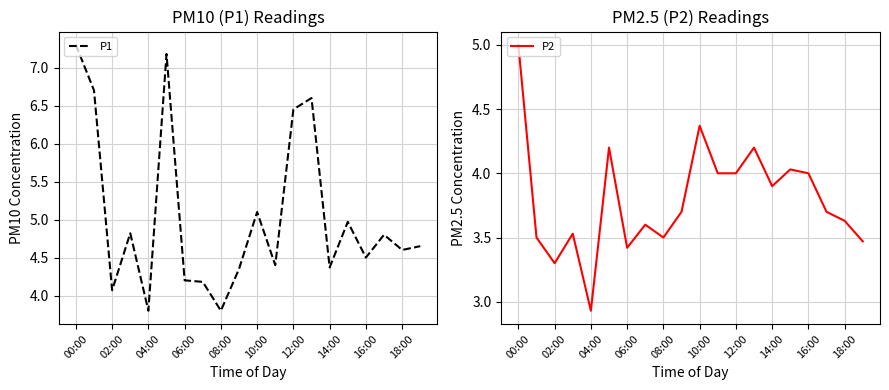

What is the minimum value shown in the chart?

2.9